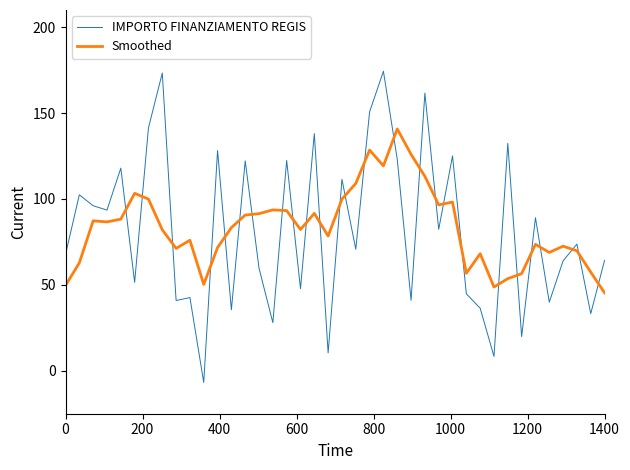

What is the maximum value for Smoothed?

140.8